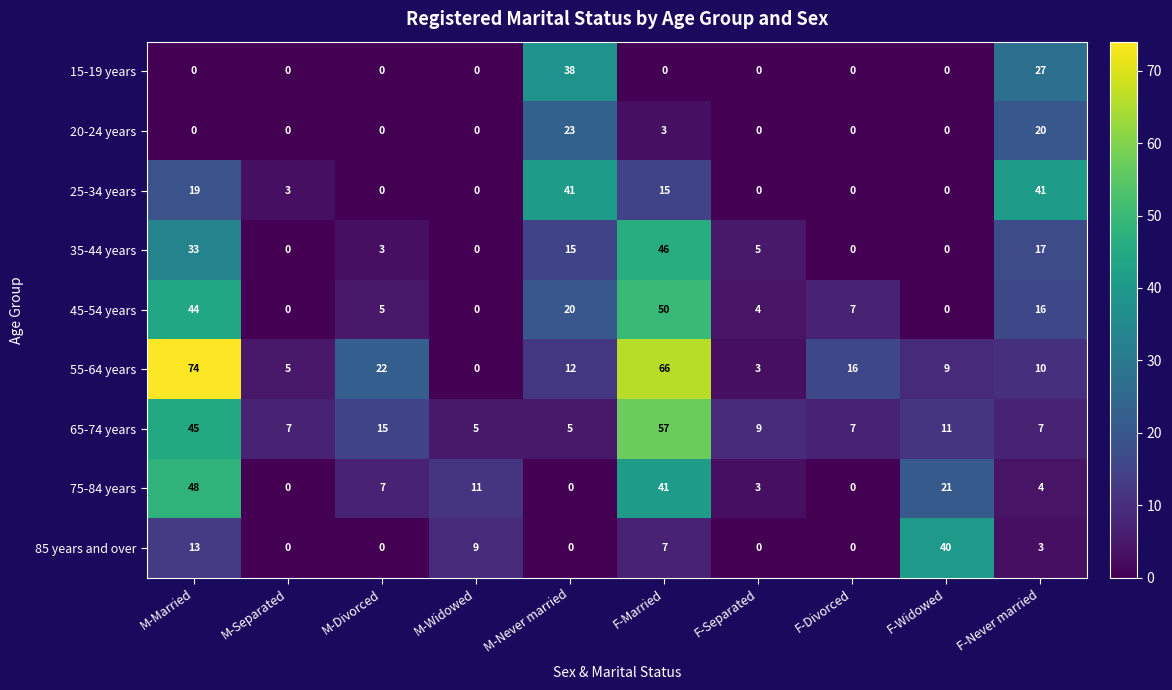

The value of 20-24 years at F-Married is 5. True or false?

False